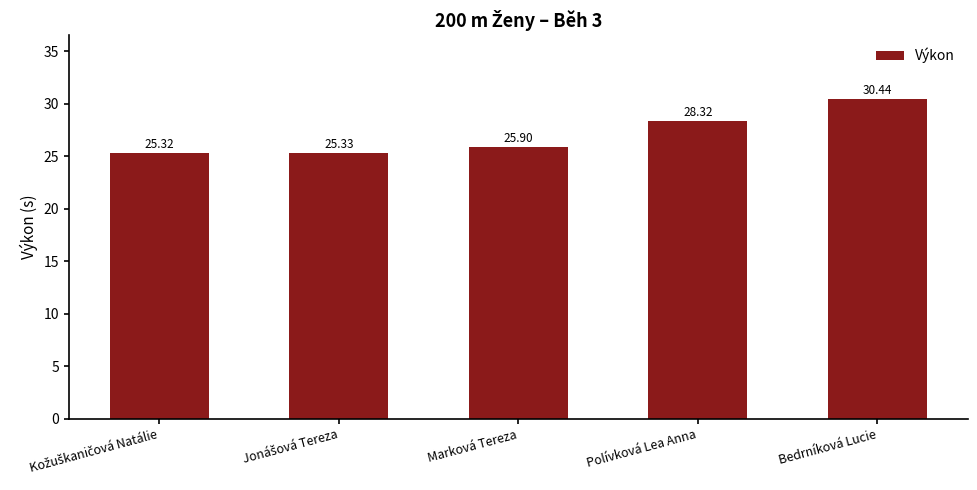

What is the label of the 3rd bar from the right?

Marková Tereza